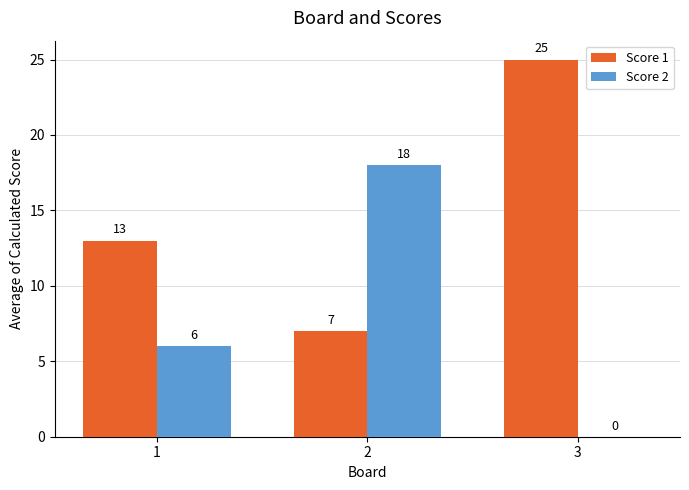

What is the total value across all series at 2?

25